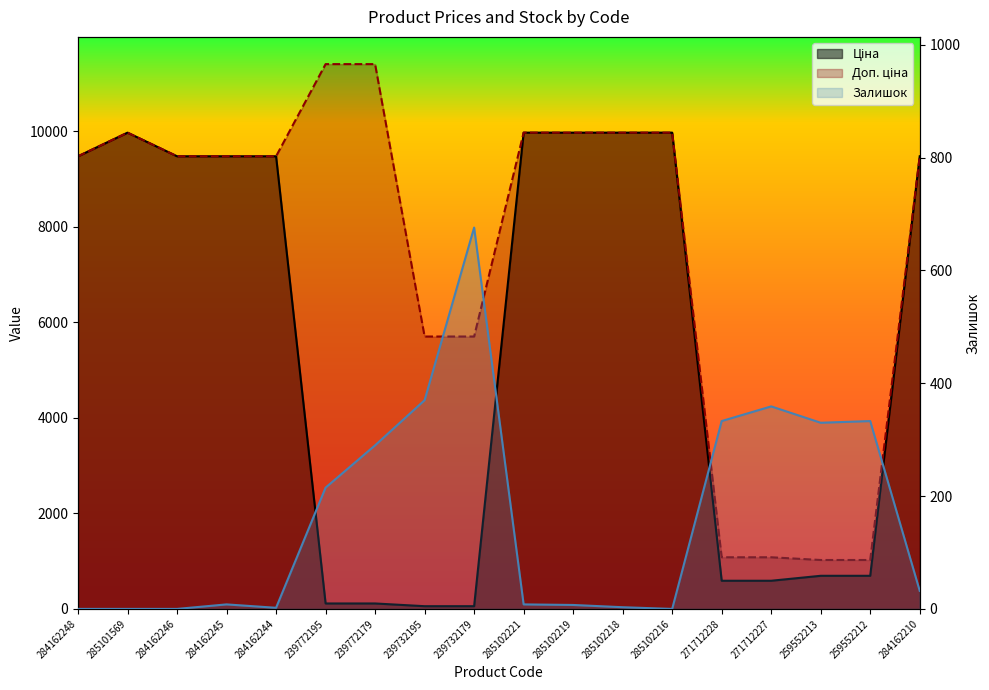

True or false: Залишок and Доп. ціна intersect in this chart.

False